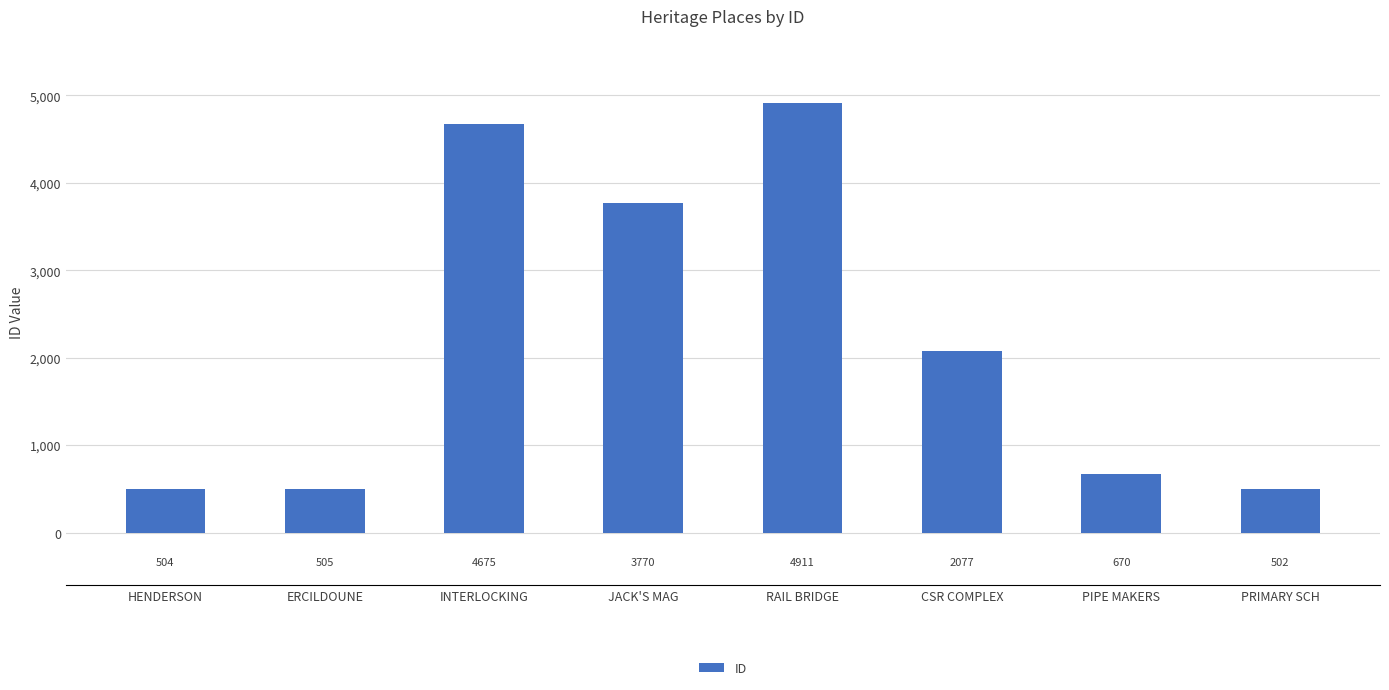

What is the approximate value at RAIL BRIDGE, to the nearest 100?

4900